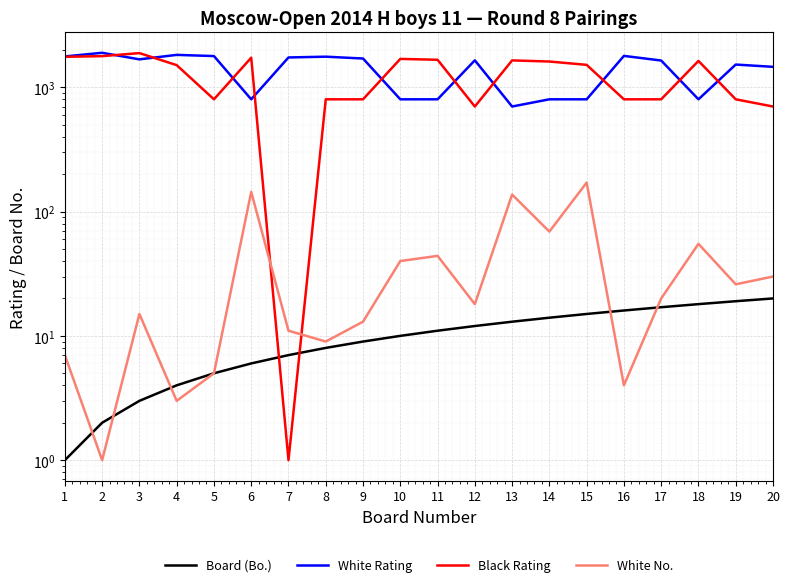

How many interior local peaks does the Black Rating series have?

5